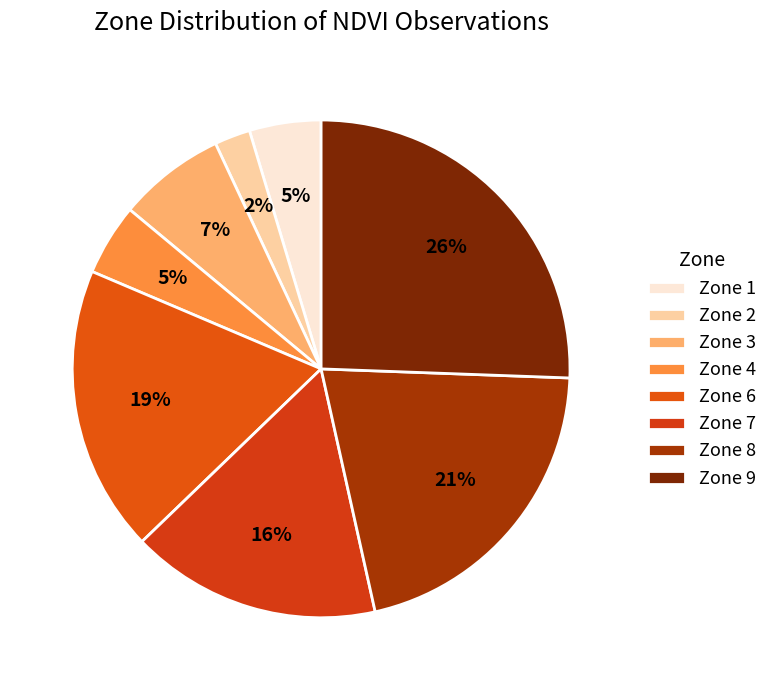

The Zone 1 slice represents 19% of the pie. True or false?

False